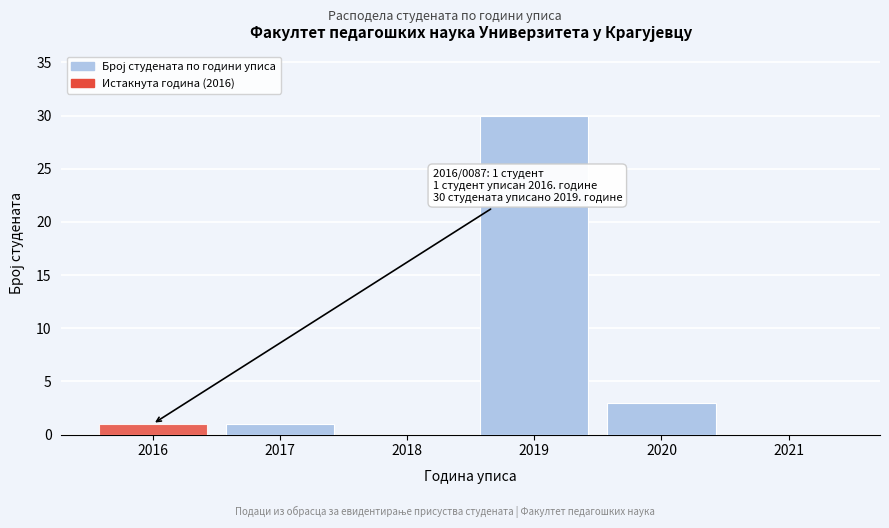

Reading left to right, transcribe all the data shown in this chart.

2016=1	2017=1	2018=0	2019=30	2020=3	2021=0